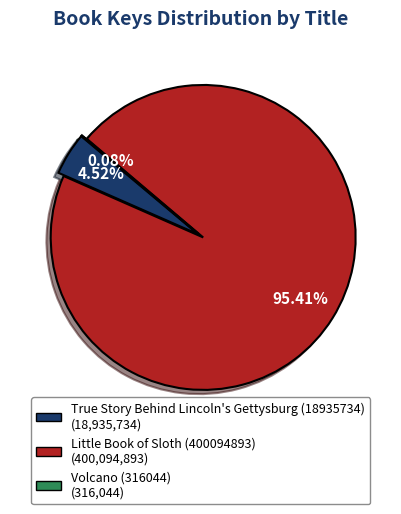

How many segments does this pie chart have?

3